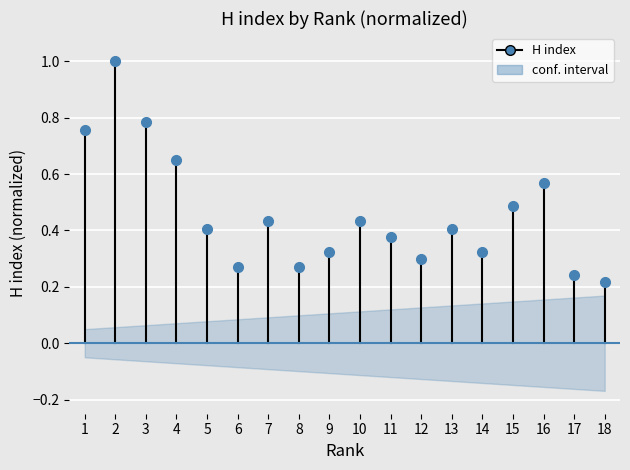

Between 2 and 1, which is larger?

2